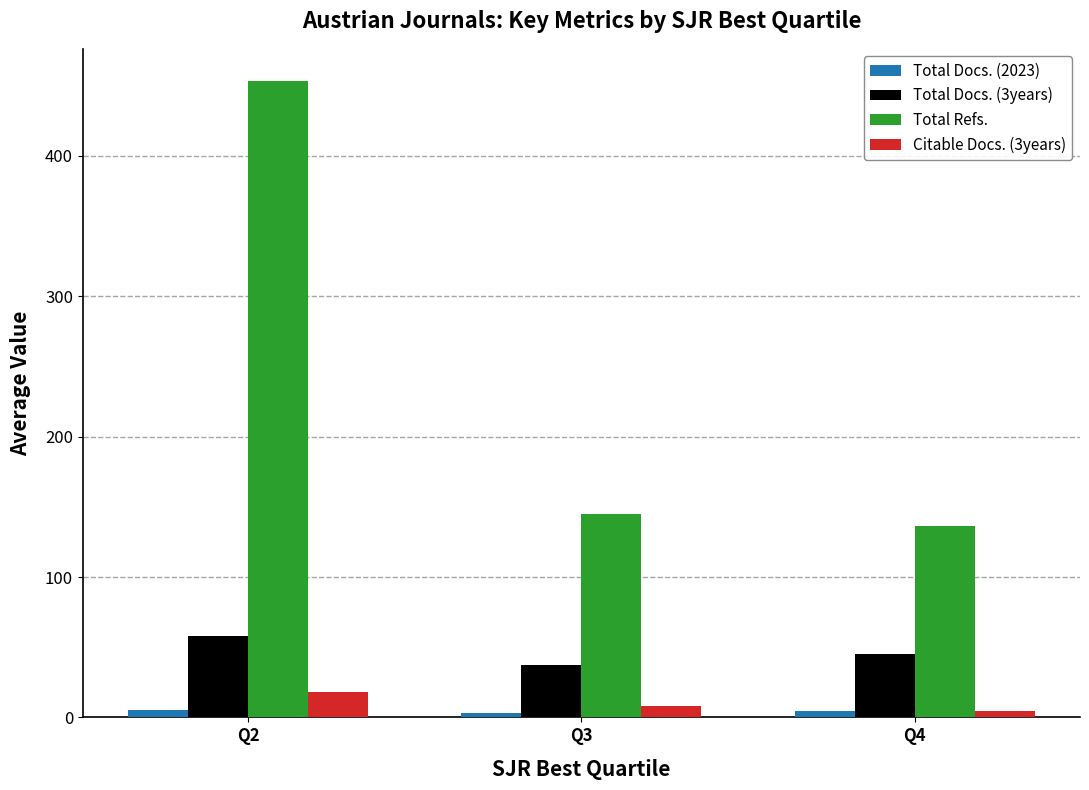

What is the greatest value displayed?

453.7